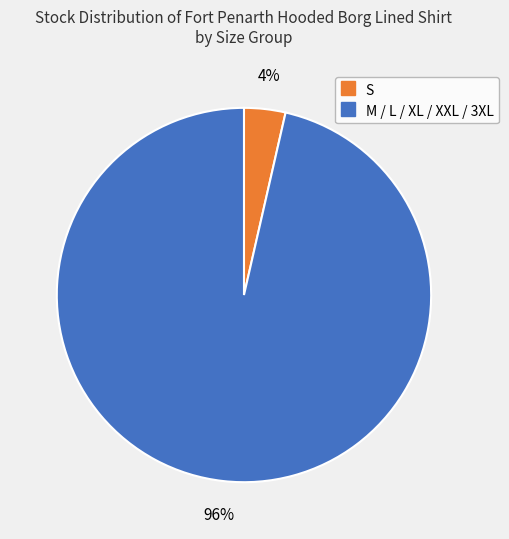

Is there any slice that represents more than half of the pie?

Yes